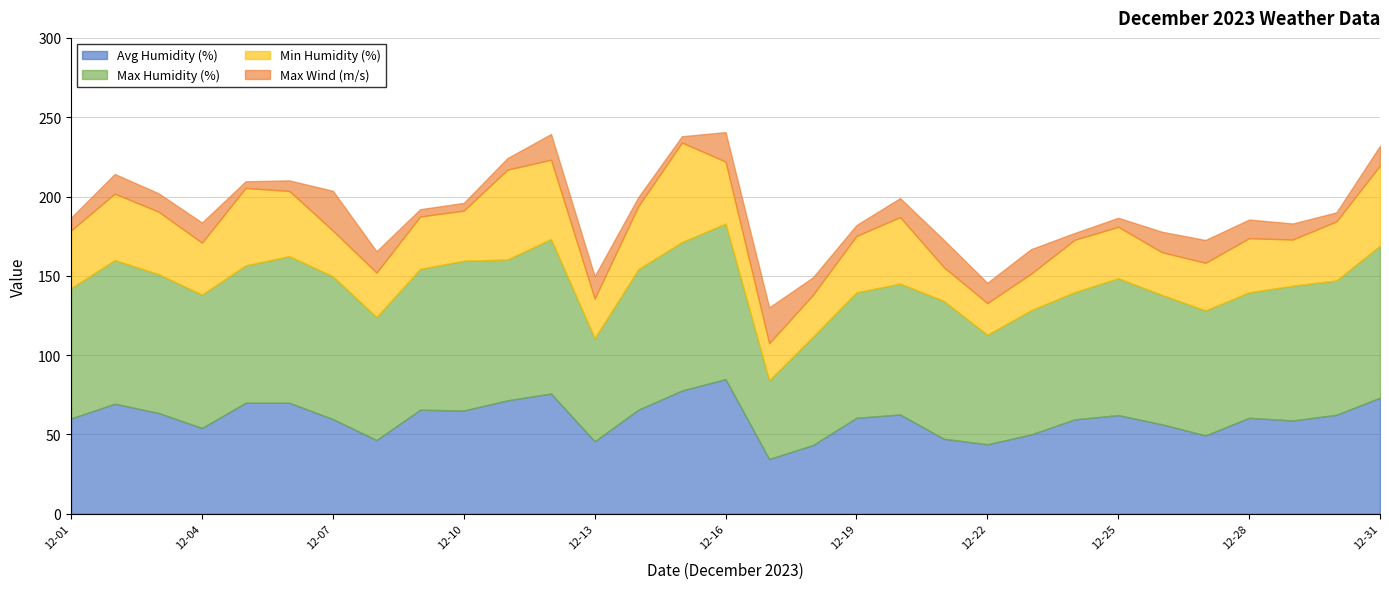

The value of Avg Humidity (%) at 2023-12-28 is 24.7. True or false?

False